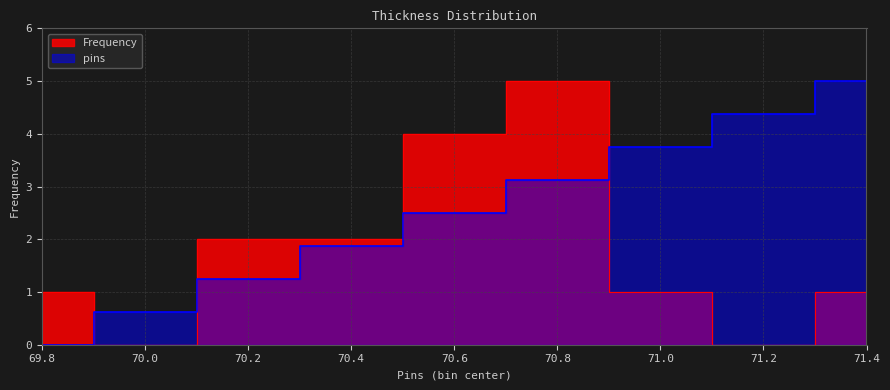

Which series ends up on top after the final intersection of Frequency and pins?

pins